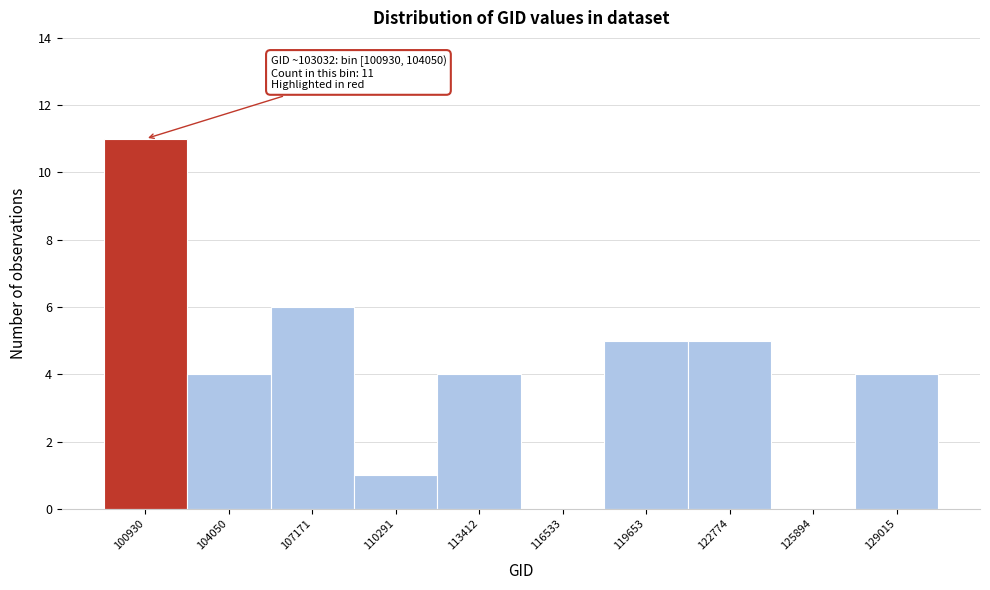

Reading left to right, transcribe all the data shown in this chart.

100930=11	104050=4	107171=6	110291=1	113412=4	116533=0	119653=5	122774=5	125894=0	129015=4